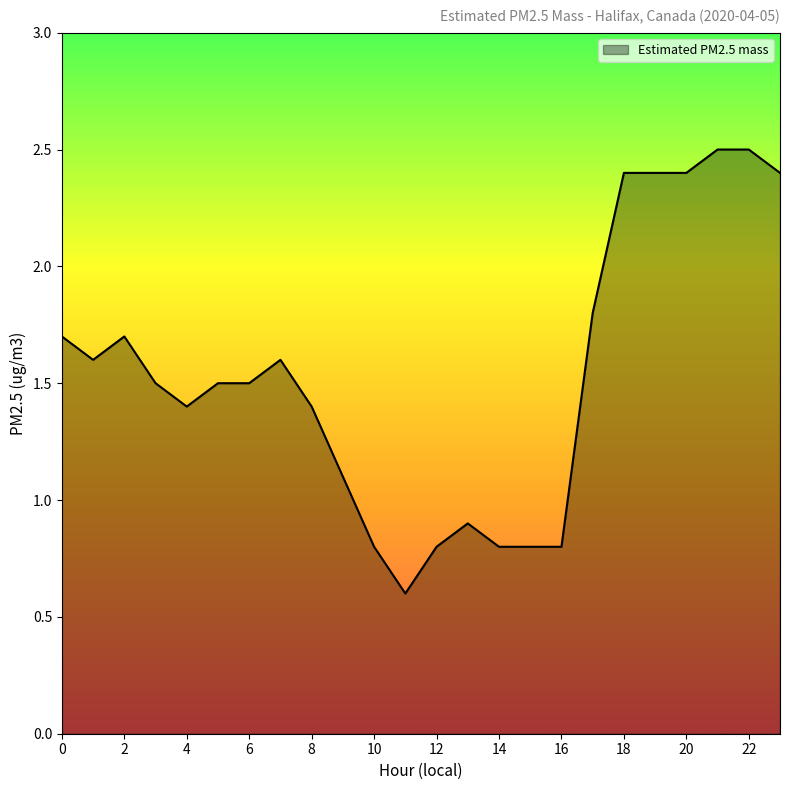

What is the minimum value shown in the chart?

0.6